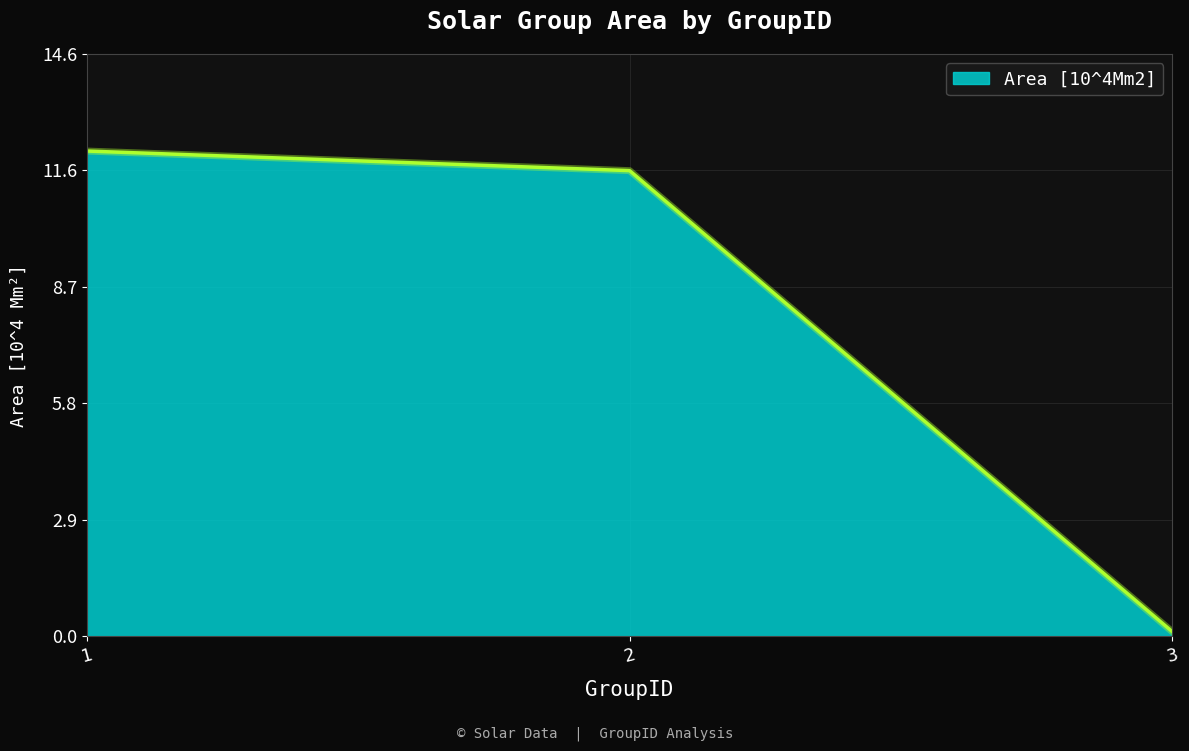

What is the change in value from 2 to 3?

-11.5